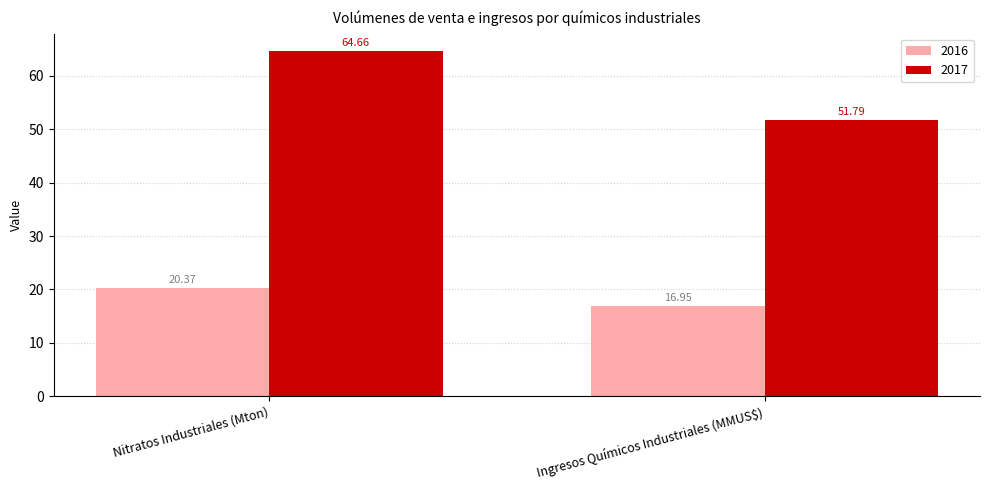

The value of 2017 at Nitratos Industriales (Mton) is 64.7. True or false?

True